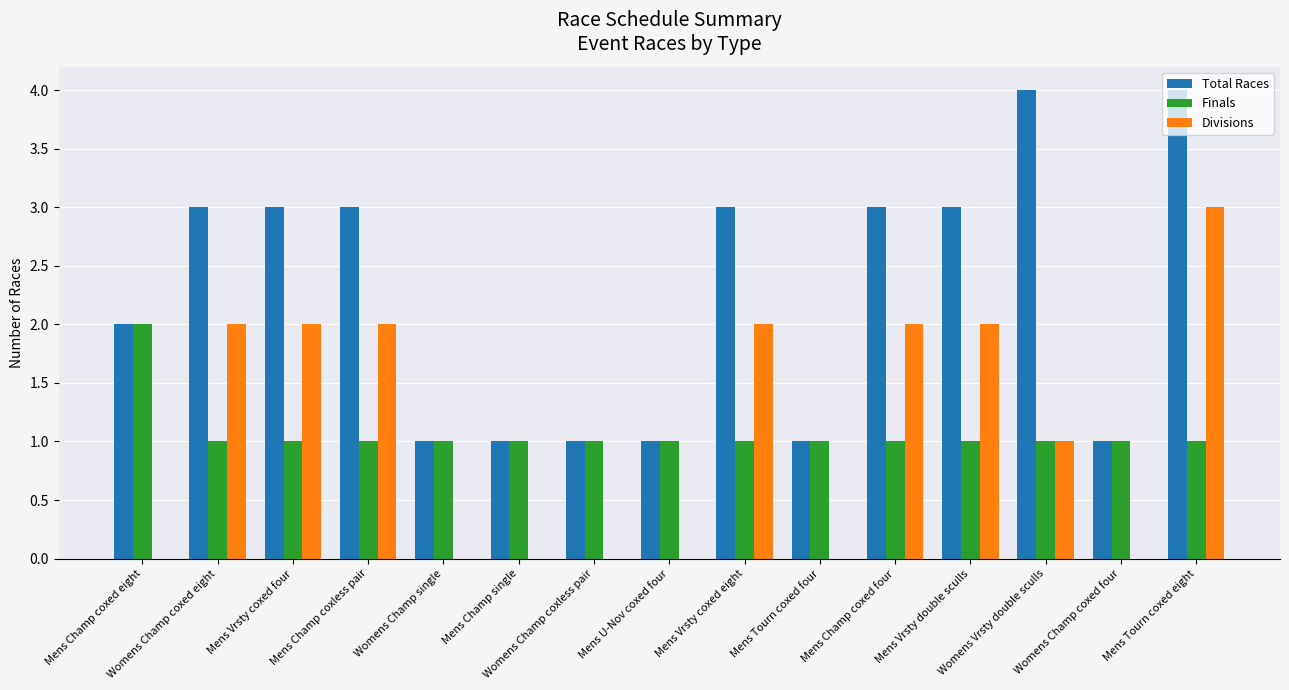

What is the maximum value shown in the chart?

4